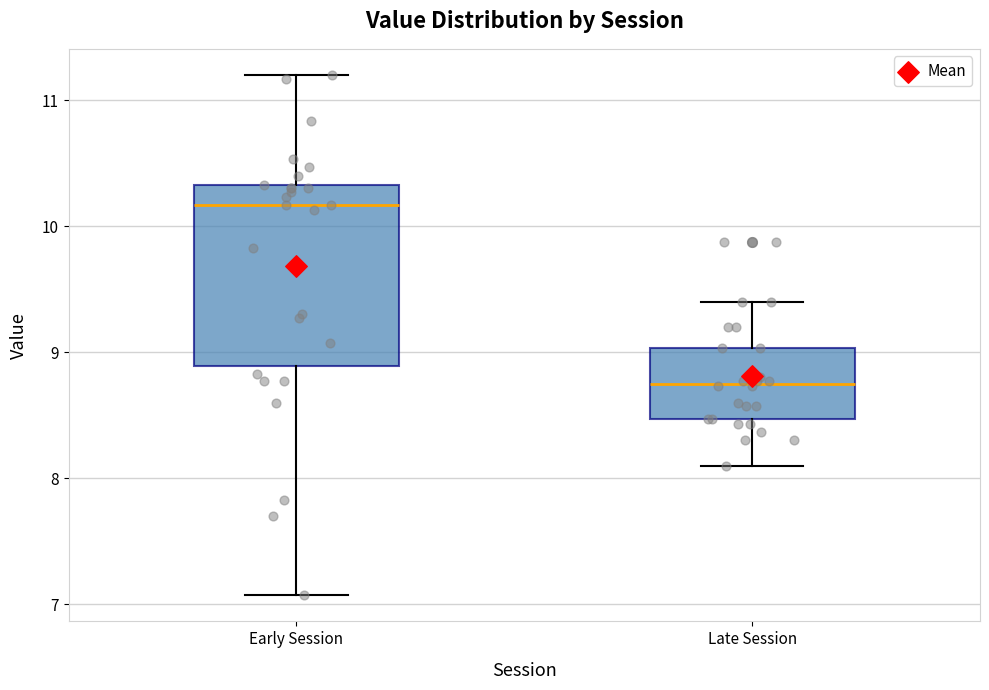

Which box's median line is the highest?

Early Session